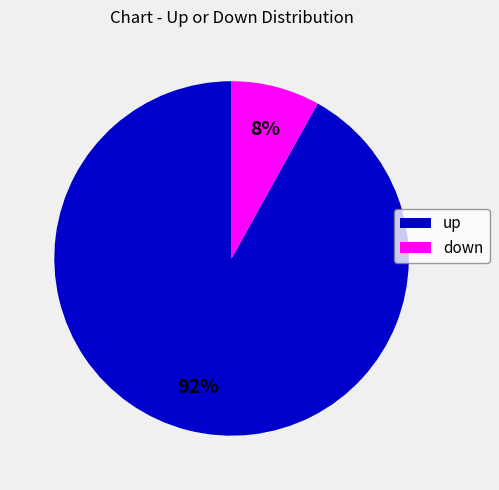

Do up and down together represent more than half of the pie?

Yes